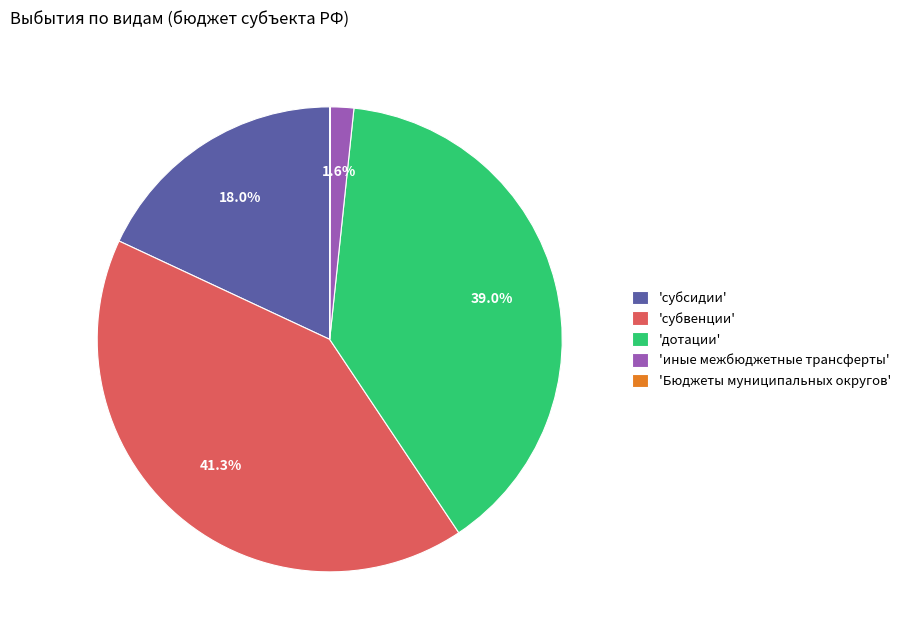

Is there any slice that represents more than half of the pie?

No